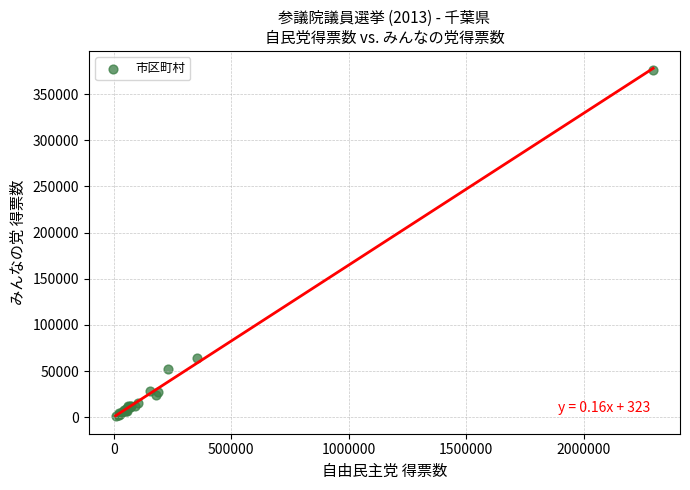

What Y value in the scatter plot is closest to 188690?

63916